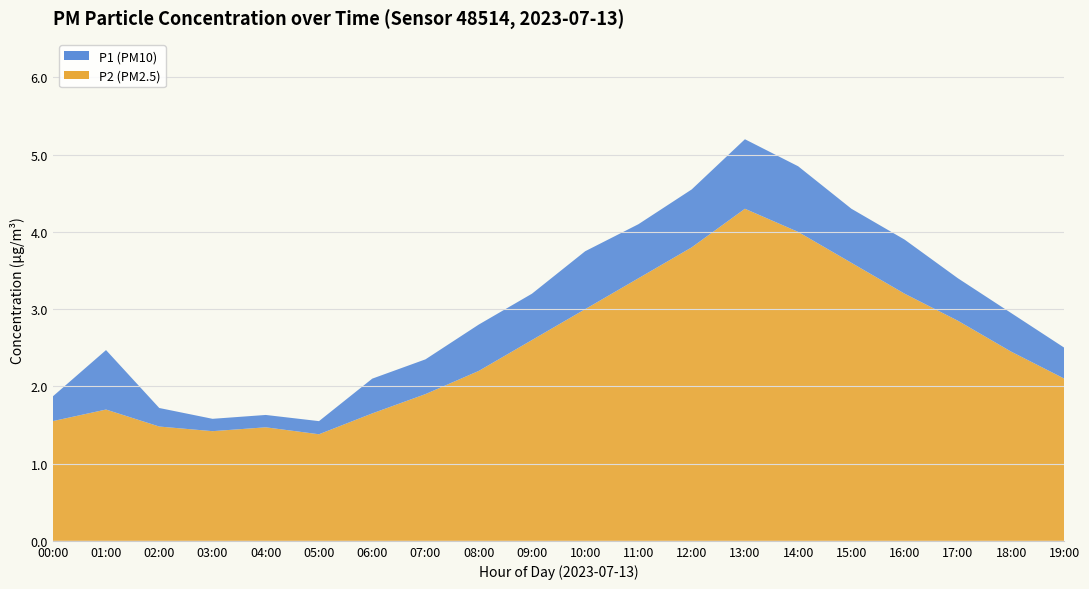

What are all the series names shown in the legend?

P1, P2